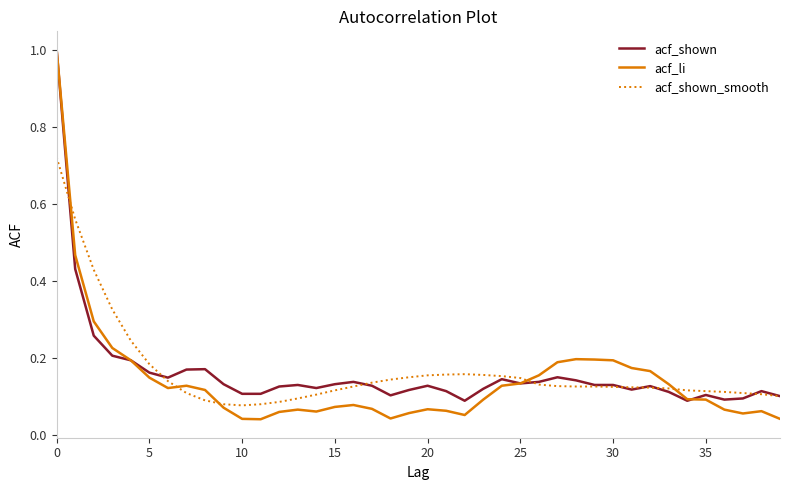

Which series has the widest spread of values?

acf_li